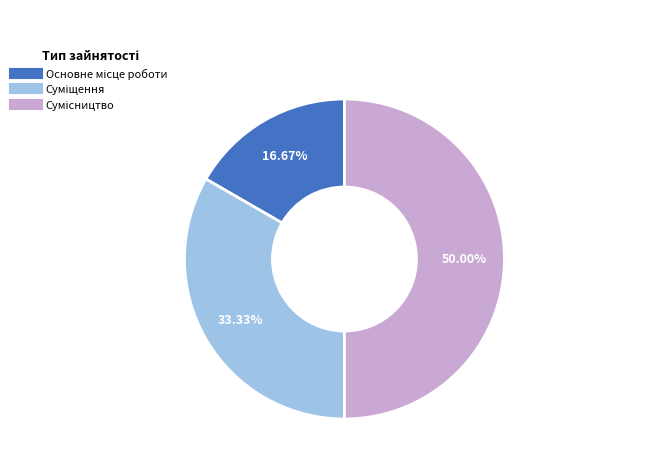

What percentage do Суміщення and Сумісництво together represent?

83.3%